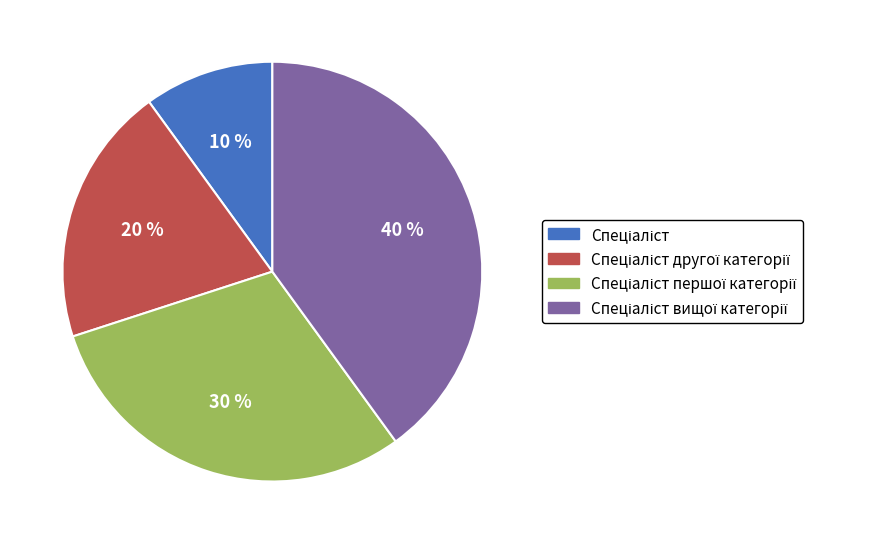

Is there any slice that represents more than half of the pie?

No